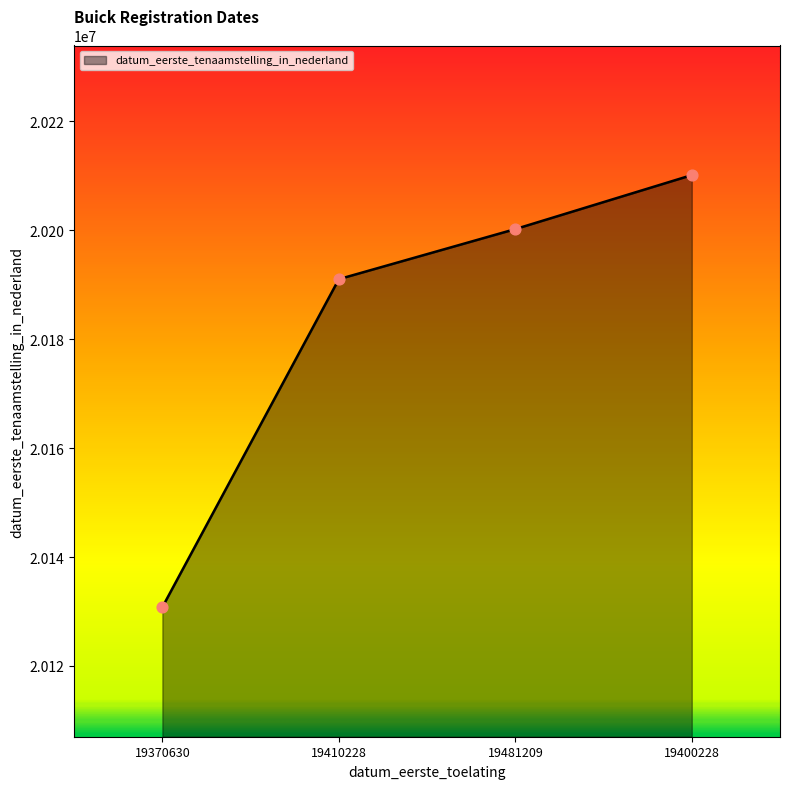

What is the ratio of the value at 19410228 to the value at 19481209?

1.0